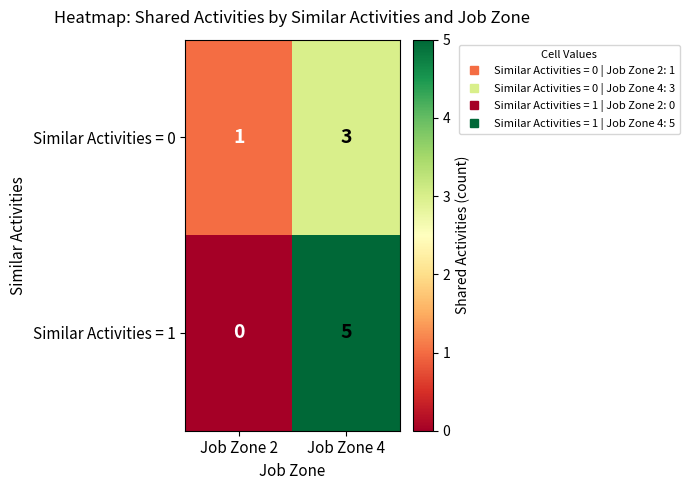

Between Job Zone 2 and Job Zone 4, which series saw the biggest shift?

Similar Activities = 1